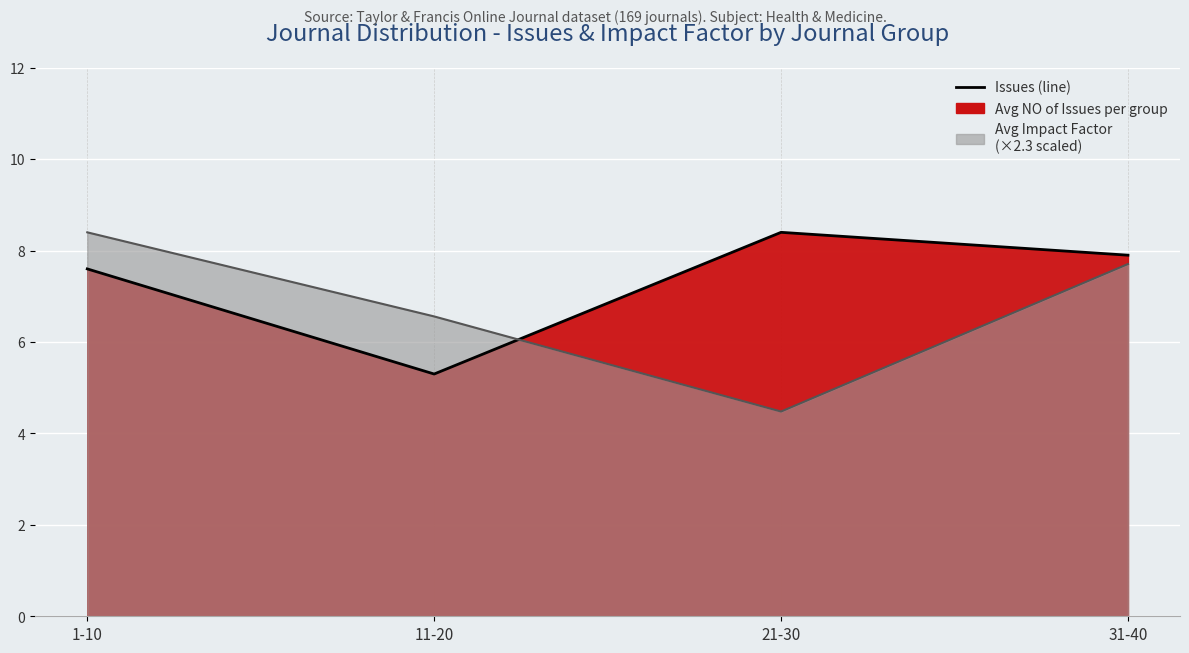

Where is the first local minimum?

11-20